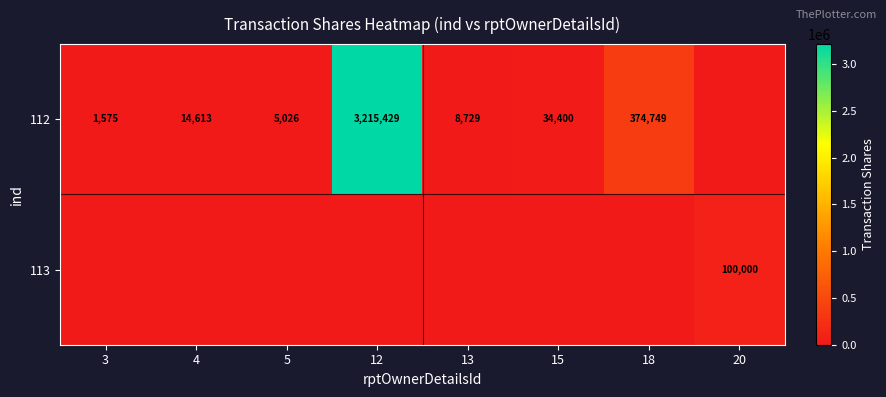

True or false: 112 has a value of 535460 at 18.

False